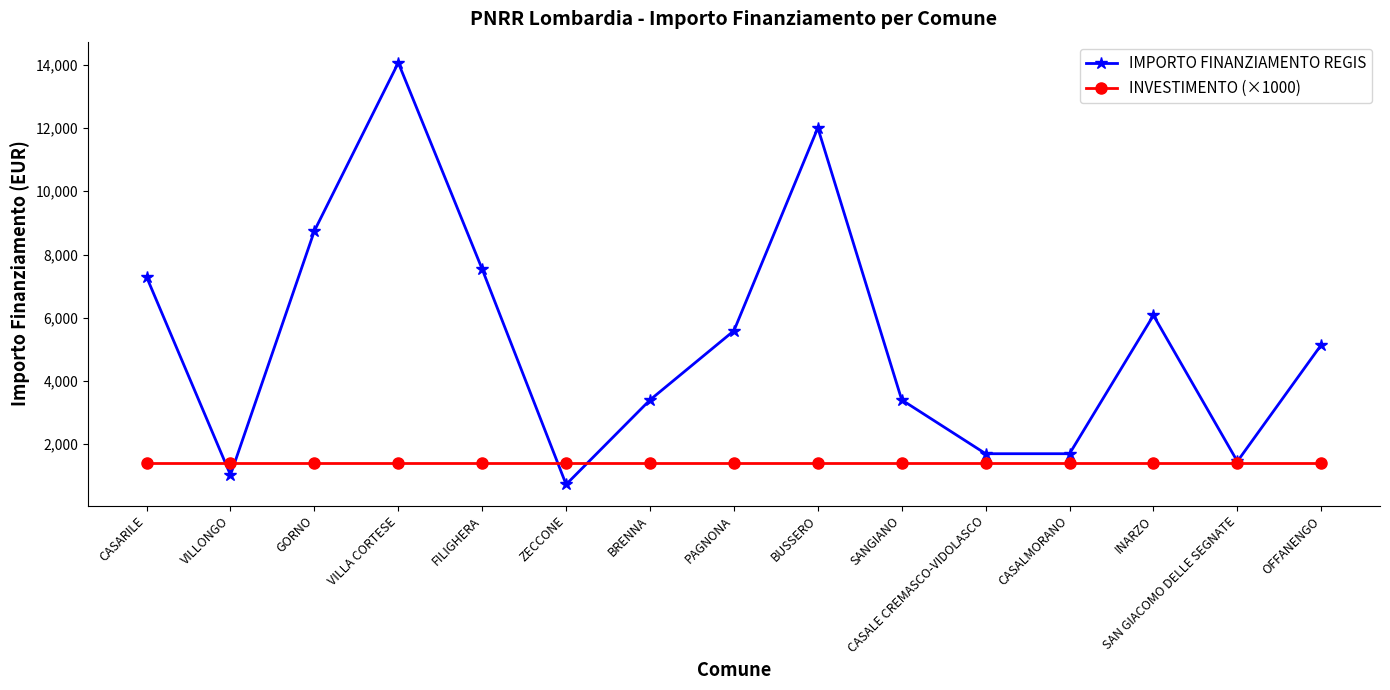

Which category has the highest value across all series?

VILLA CORTESE